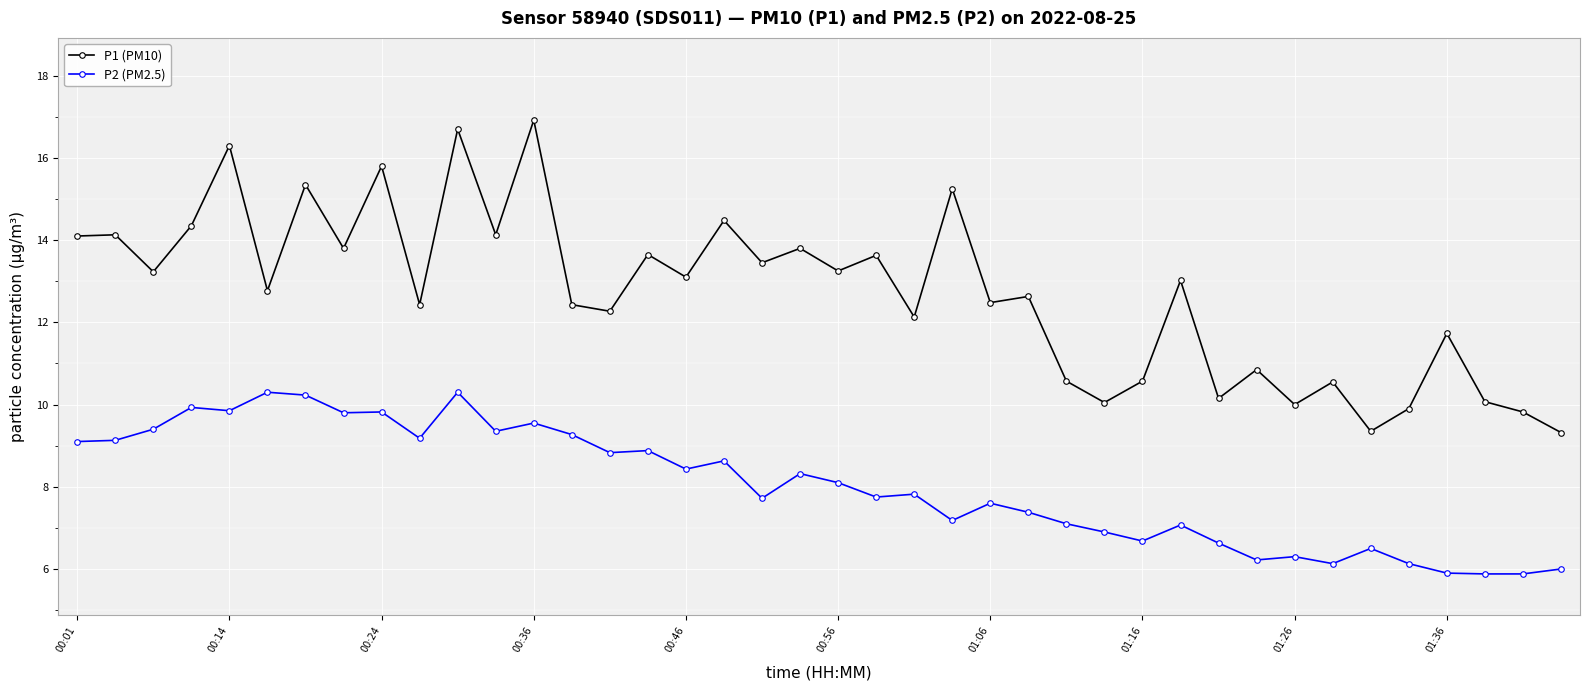

True or false: P2 (PM2.5) and P1 (PM10) cross at least once.

False